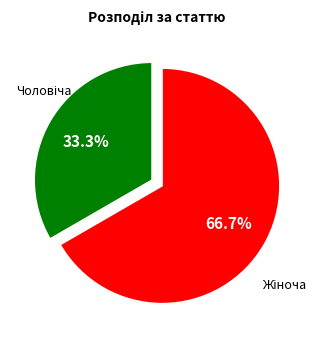

Is there any slice that represents more than half of the pie?

Yes